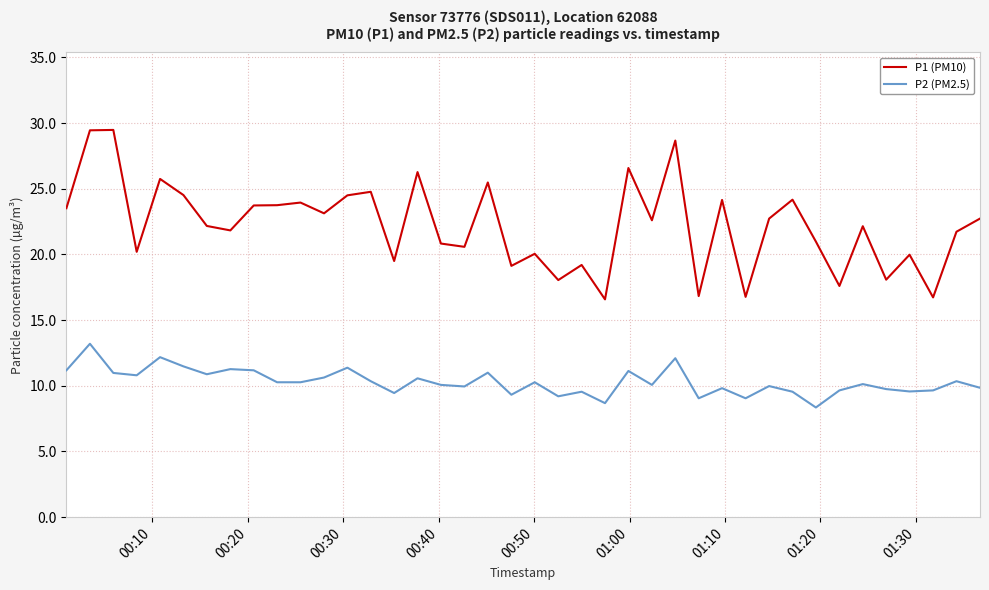

Rank the series by their maximum value, from lowest to highest.

P2 (PM2.5), P1 (PM10)